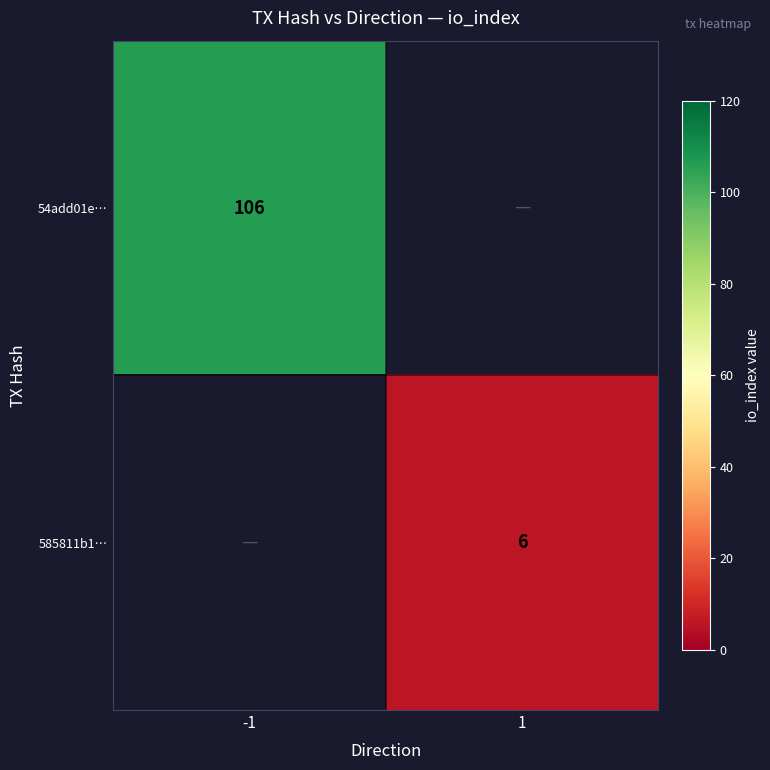

True or false: 585811b1… has a value of 1.5 at 1.

False